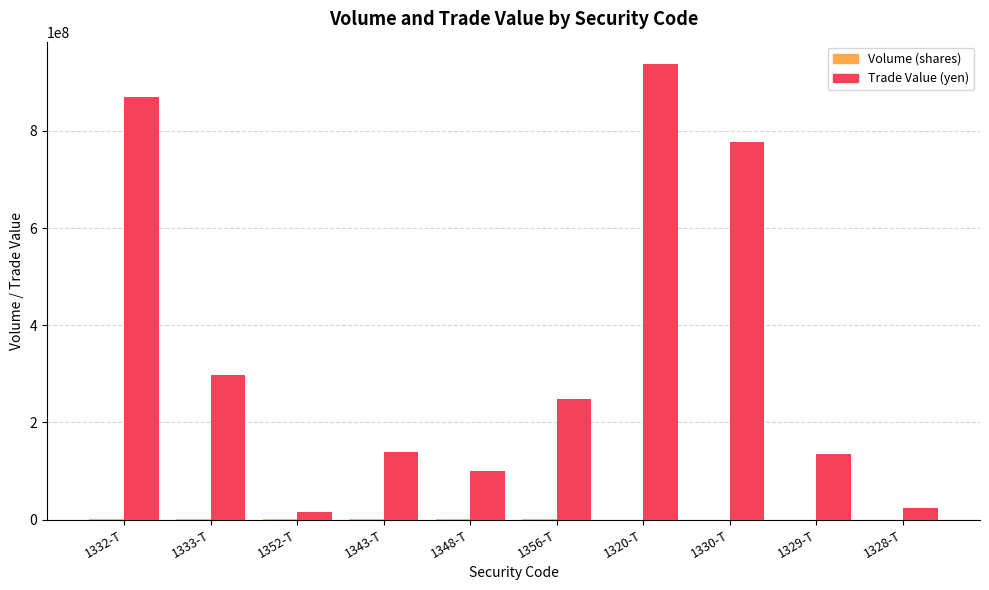

At which category is the sum across all series the highest?

1320-T